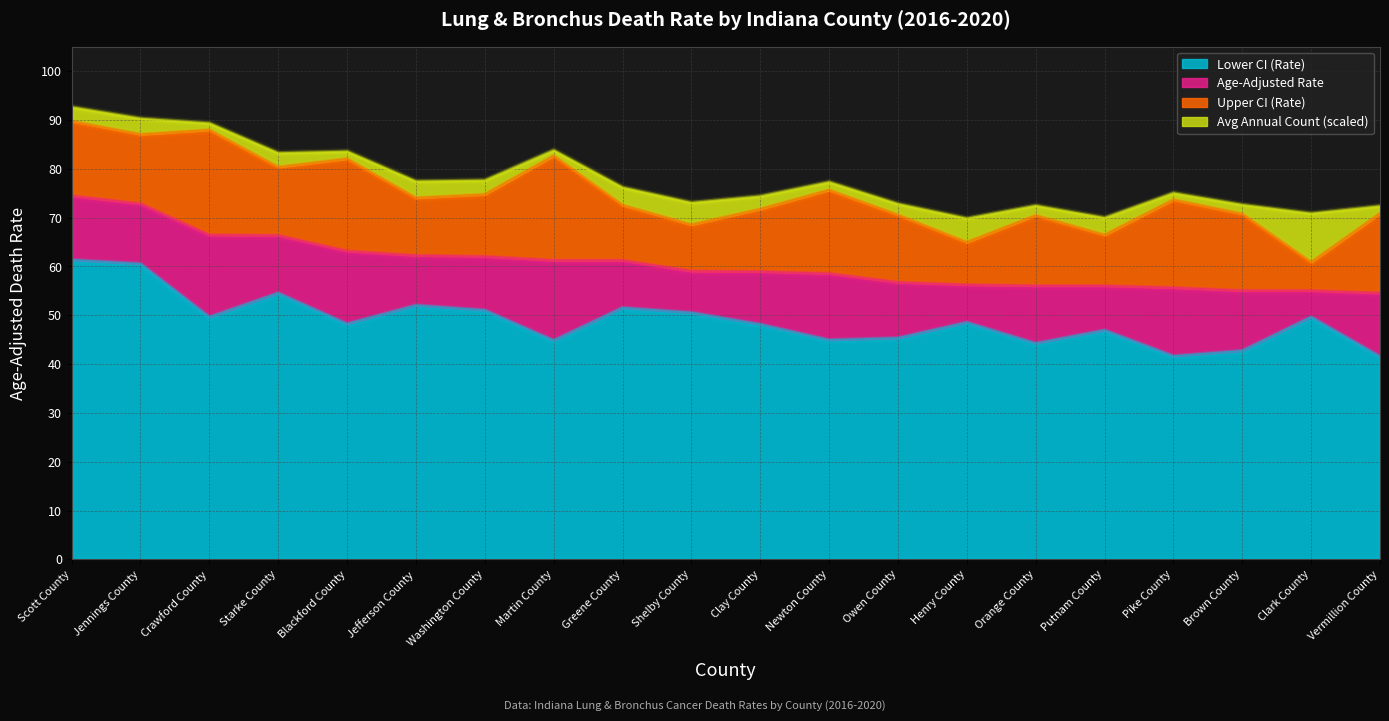

Reading right to left, what are all the values shown in this chart?

Age-Adjusted Death Rate: Vermillion County=54.5	Clark County=55.0	Brown County=55.0	Pike County=55.6	Putnam County=56.0	Orange County=56.0	Henry County=56.2	Owen County=56.7	Newton County=58.5	Clay County=58.9	Shelby County=59.0	Greene County=61.2	Martin County=61.2	Washington County=62.0	Jefferson County=62.2	Blackford County=63.1	Starke County=66.3	Crawford County=66.4	Jennings County=72.8	Scott County=74.4
Lower CI (Rate): Vermillion County=41.5	Clark County=49.6	Brown County=42.7	Pike County=41.6	Putnam County=46.9	Orange County=44.2	Henry County=48.5	Owen County=45.3	Newton County=44.9	Clay County=48.1	Shelby County=50.5	Greene County=51.5	Martin County=44.8	Washington County=51.0	Jefferson County=52.0	Blackford County=48.2	Starke County=54.5	Crawford County=49.6	Jennings County=60.5	Scott County=61.3
Upper CI (Rate): Vermillion County=70.8	Clark County=60.8	Brown County=70.7	Pike County=73.6	Putnam County=66.4	Orange County=70.4	Henry County=64.9	Owen County=70.5	Newton County=75.6	Clay County=71.7	Shelby County=68.5	Greene County=72.5	Martin County=82.6	Washington County=74.7	Jefferson County=74.0	Blackford County=82.0	Starke County=80.3	Crawford County=87.9	Jennings County=87.0	Scott County=89.7